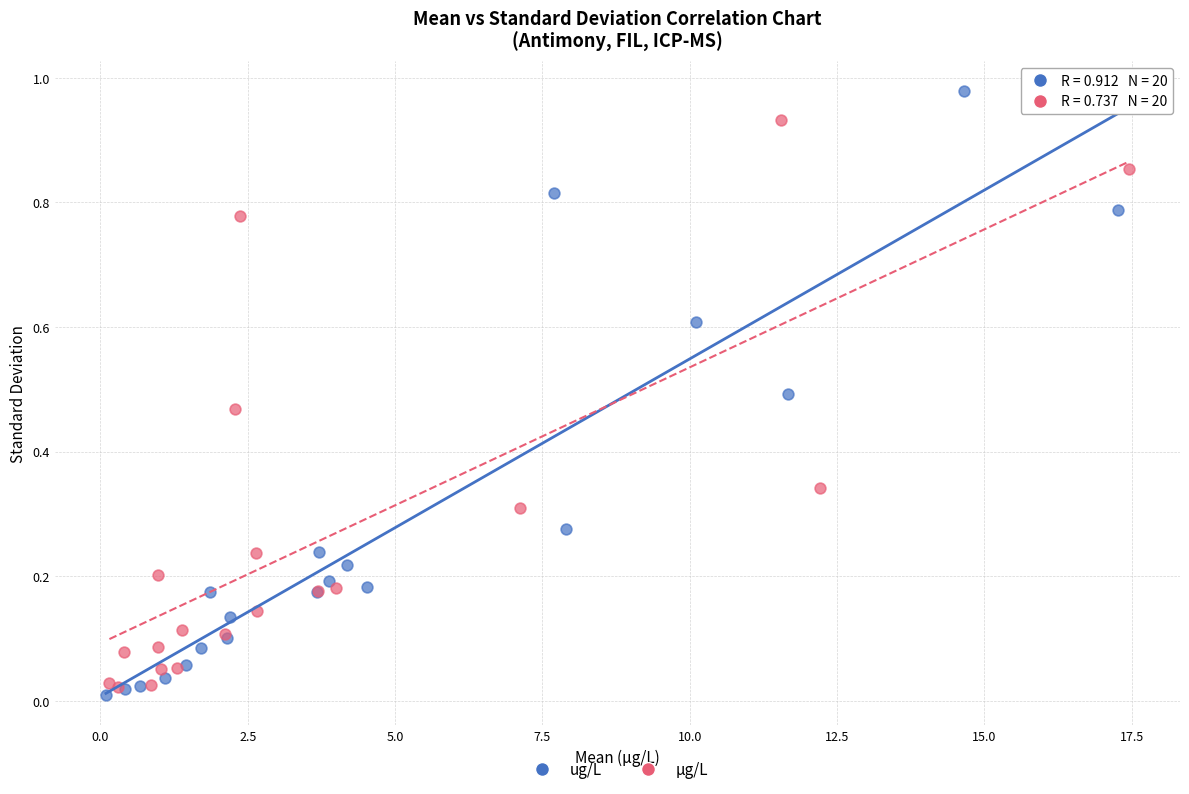

Which series reaches the maximum Y coordinate?

ug/L